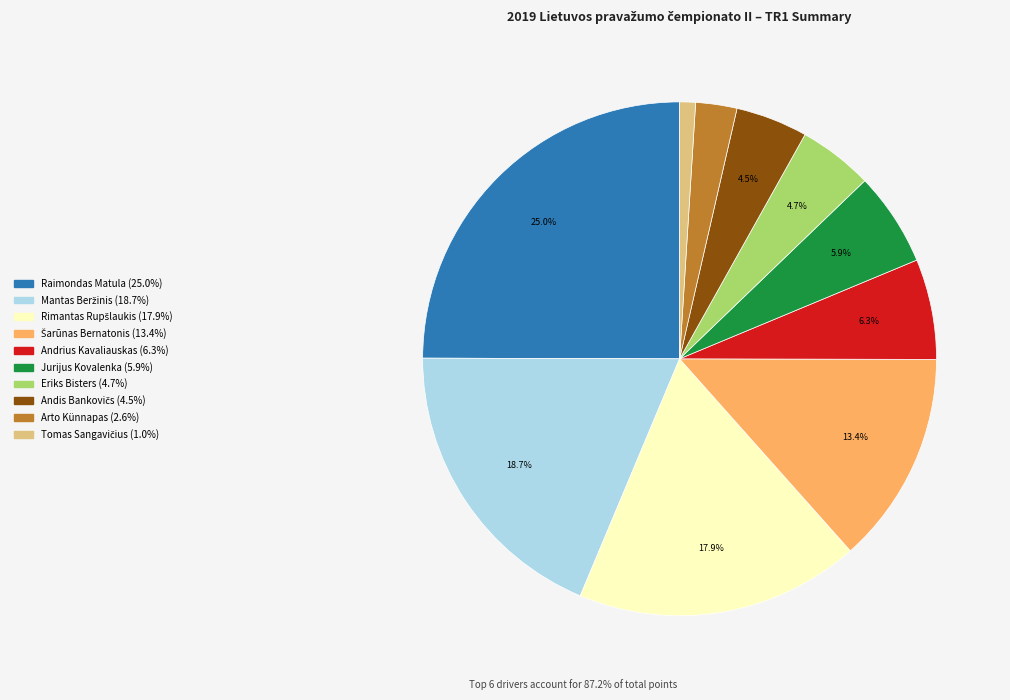

Does any single category account for the majority?

No